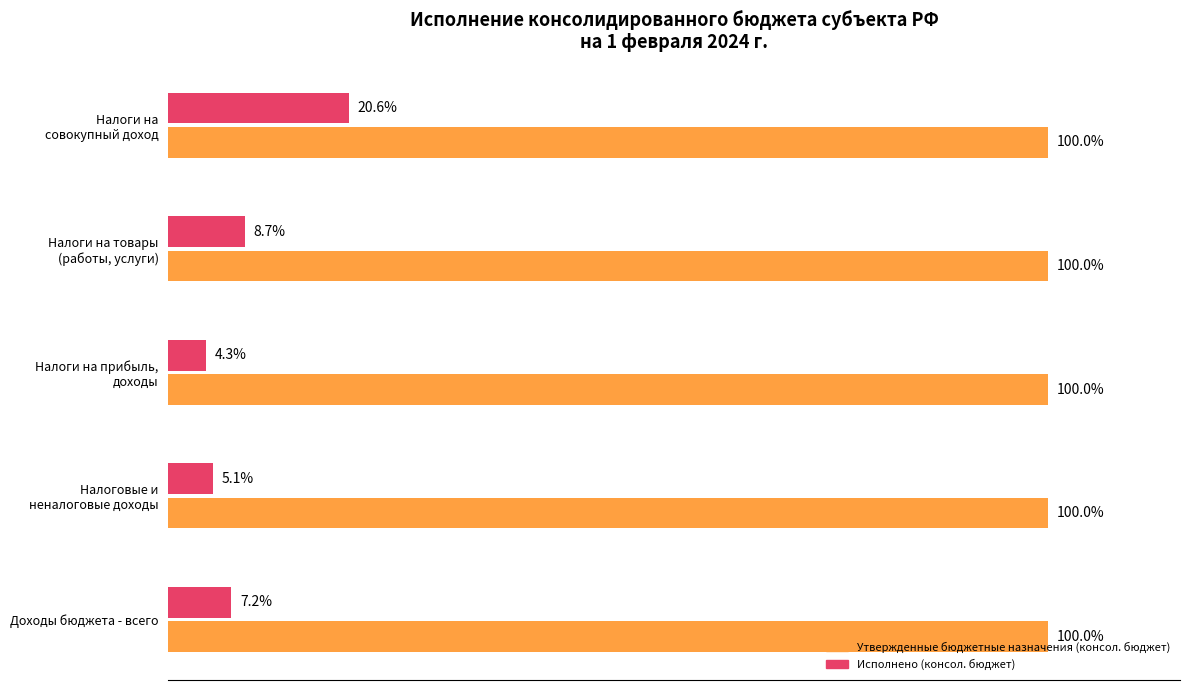

Rank the series by their maximum value, from highest to lowest.

Утвержденные бюджетные назначения (консол. бюджет), Исполнено (консол. бюджет)